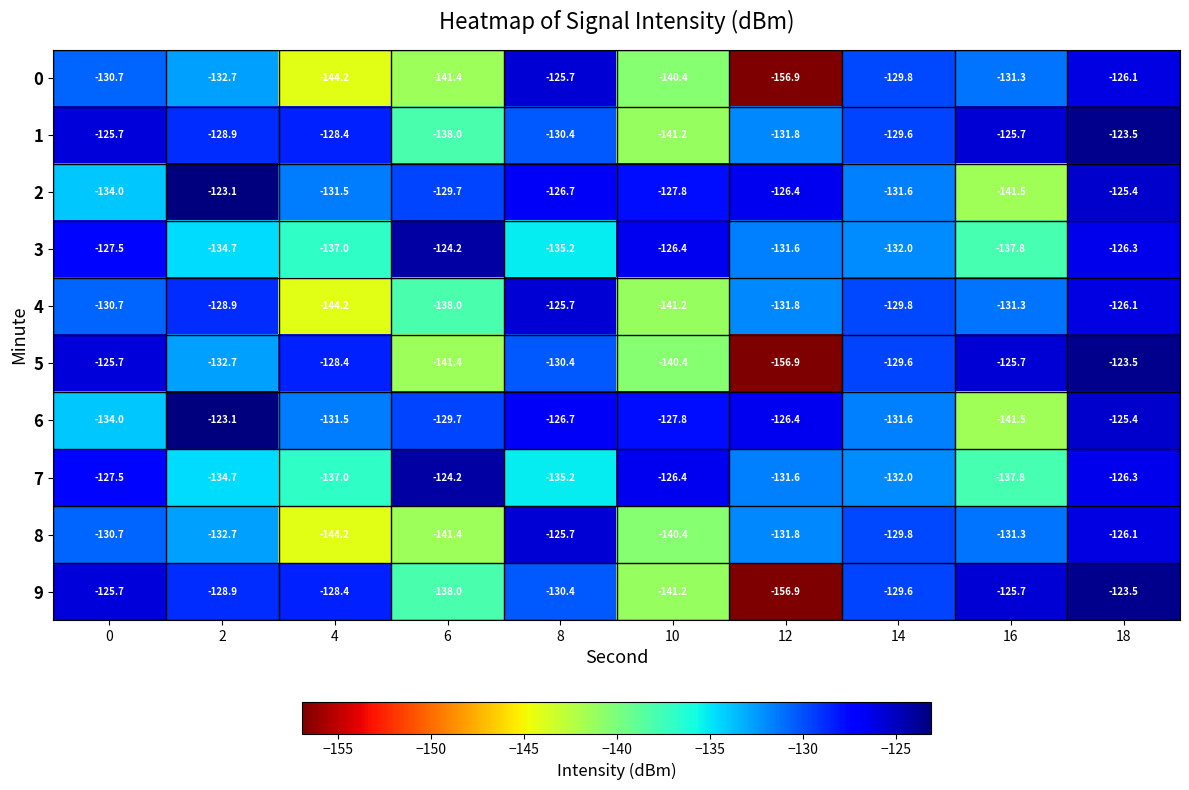

True or false: 9 has a value of -60.3 at 6.

False